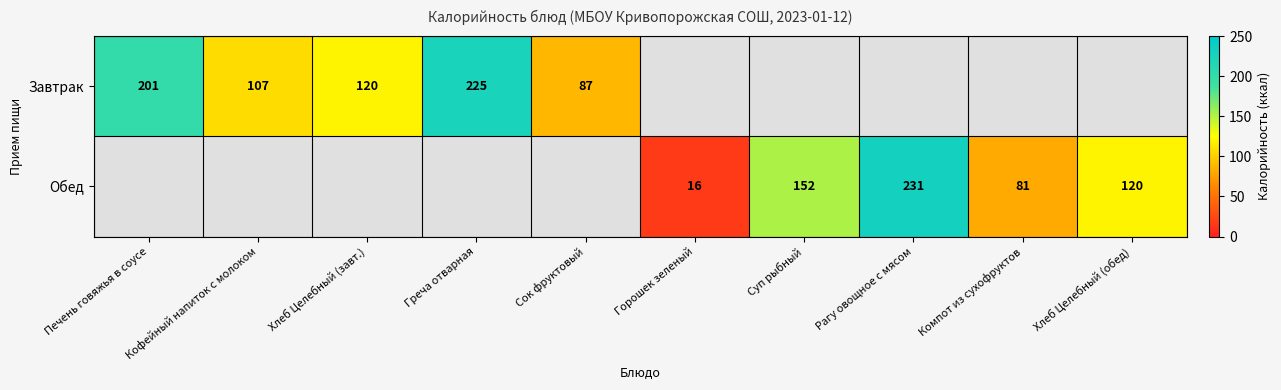

Is it true that Обед equals 120 at Хлеб Целебный (обед)?

True